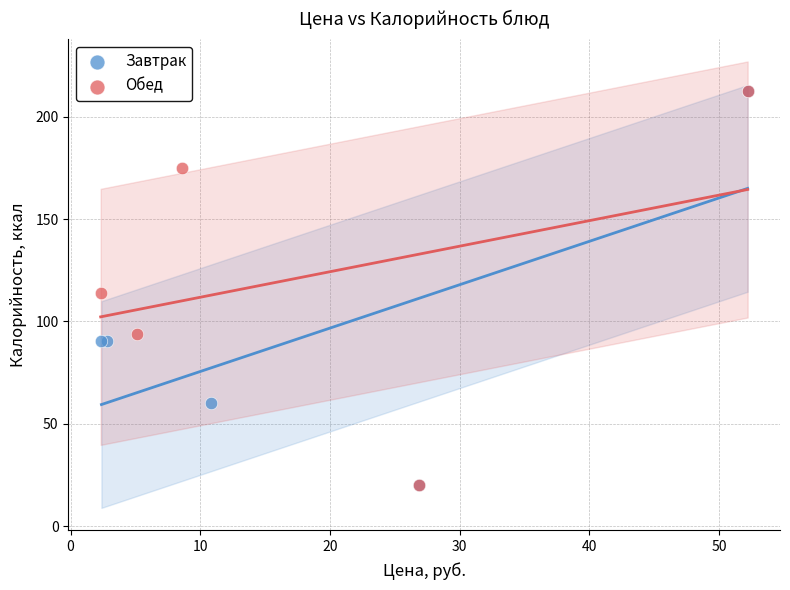

What are all the series names shown in the legend?

Завтрак, Обед